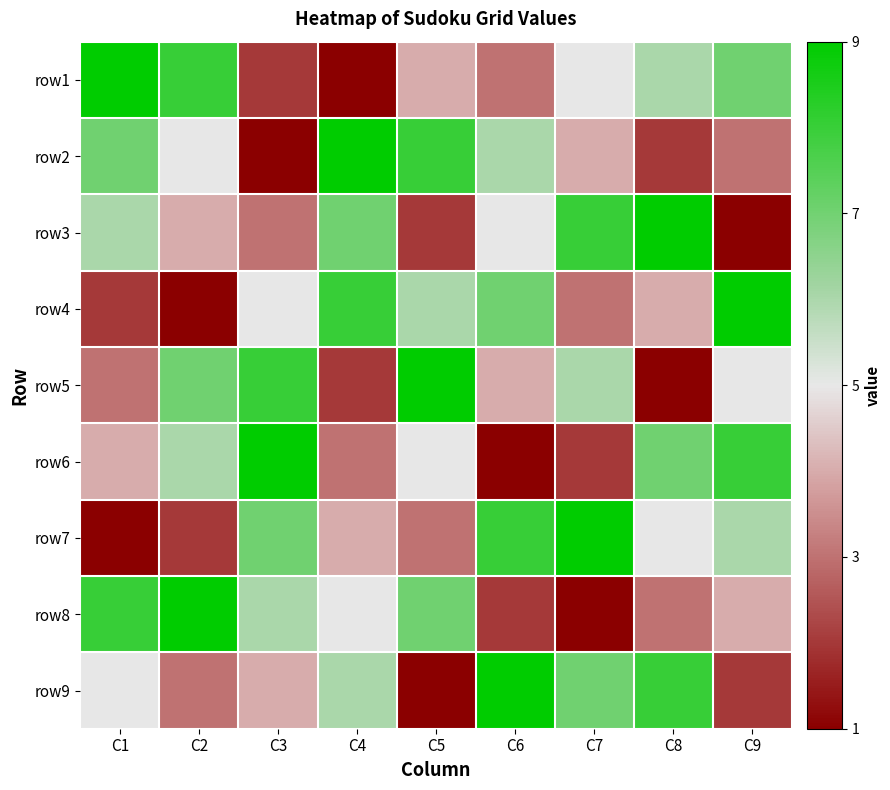

Reading right to left, list all the values displayed in this chart.

row1: C9=0.5	C8=0.2	C7=0.0	C6=-0.5	C5=-0.2	C4=-1.0	C3=-0.8	C2=0.8	C1=1.0
row2: C9=-0.5	C8=-0.8	C7=-0.2	C6=0.2	C5=0.8	C4=1.0	C3=-1.0	C2=0.0	C1=0.5
row3: C9=-1.0	C8=1.0	C7=0.8	C6=0.0	C5=-0.8	C4=0.5	C3=-0.5	C2=-0.2	C1=0.2
row4: C9=1.0	C8=-0.2	C7=-0.5	C6=0.5	C5=0.2	C4=0.8	C3=0.0	C2=-1.0	C1=-0.8
row5: C9=0.0	C8=-1.0	C7=0.2	C6=-0.2	C5=1.0	C4=-0.8	C3=0.8	C2=0.5	C1=-0.5
row6: C9=0.8	C8=0.5	C7=-0.8	C6=-1.0	C5=0.0	C4=-0.5	C3=1.0	C2=0.2	C1=-0.2
row7: C9=0.2	C8=0.0	C7=1.0	C6=0.8	C5=-0.5	C4=-0.2	C3=0.5	C2=-0.8	C1=-1.0
row8: C9=-0.2	C8=-0.5	C7=-1.0	C6=-0.8	C5=0.5	C4=0.0	C3=0.2	C2=1.0	C1=0.8
row9: C9=-0.8	C8=0.8	C7=0.5	C6=1.0	C5=-1.0	C4=0.2	C3=-0.2	C2=-0.5	C1=0.0